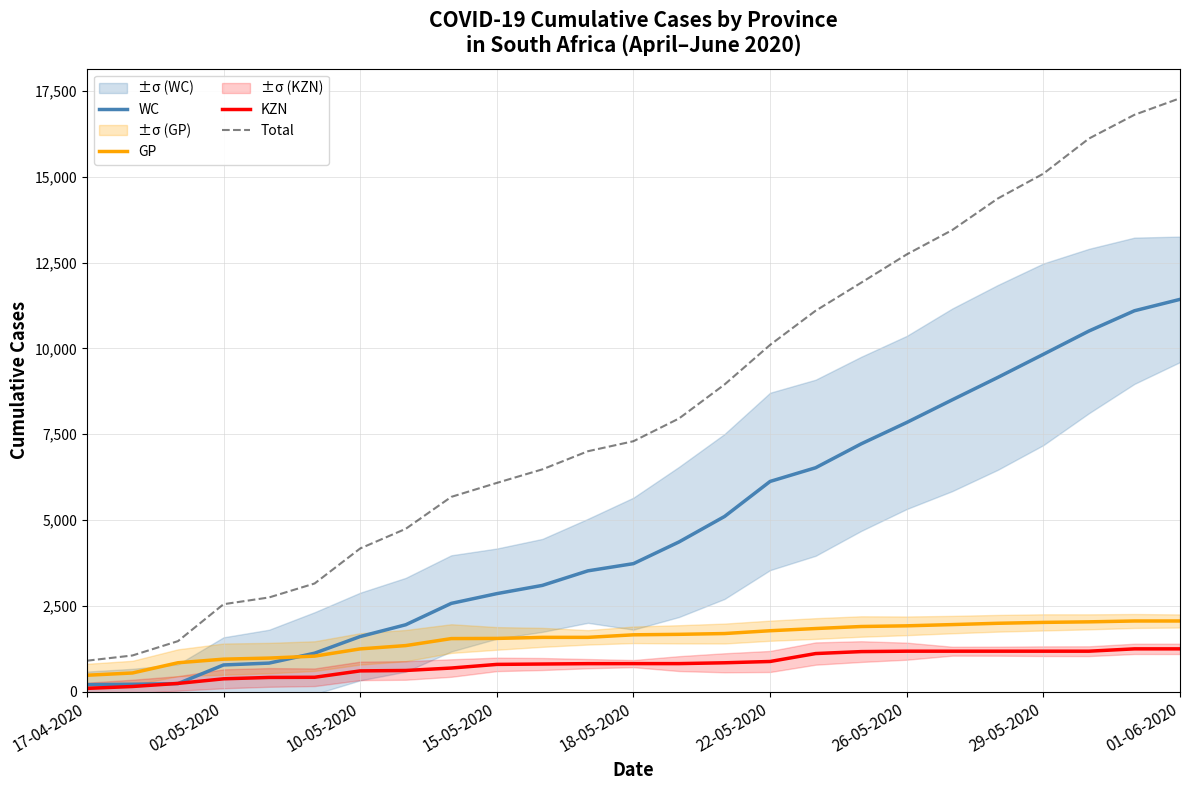

True or false: GP has a value of 1671 at 13.

True